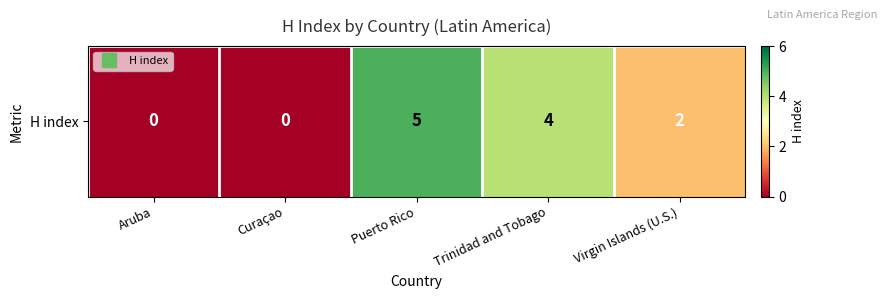

Reading left to right, transcribe all the data shown in this chart.

0	0	5	4	2